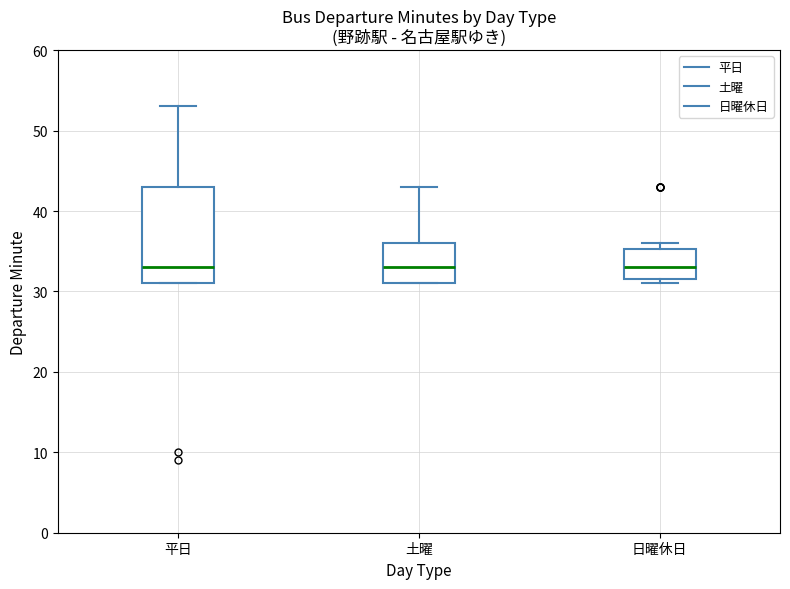

Which box is the tallest, from its lower edge to its upper edge?

平日